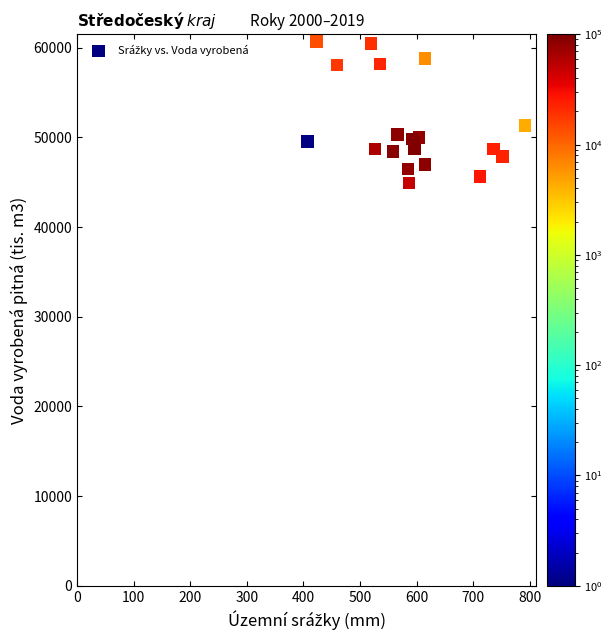

What Y value in the scatter plot is closest to 52801?

51300